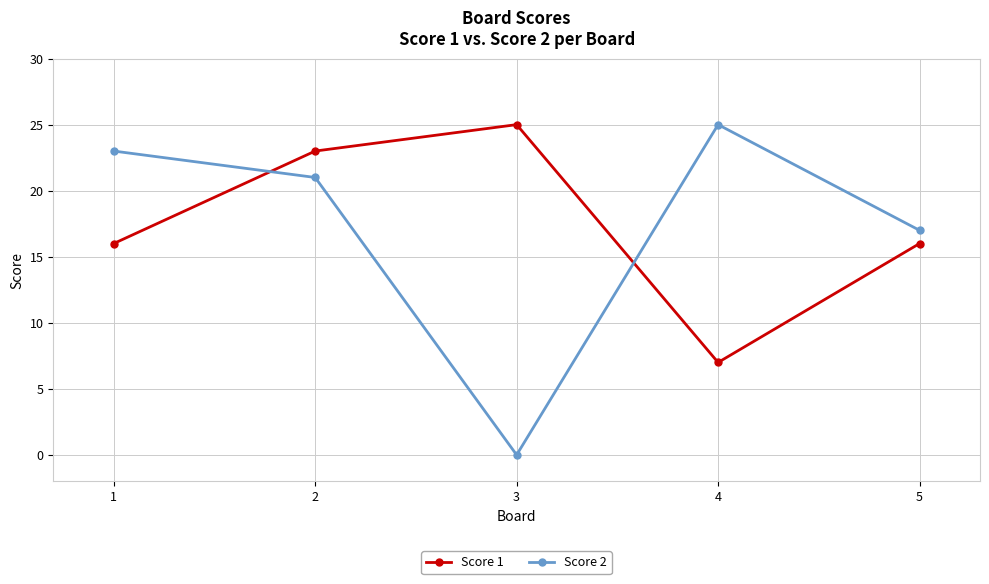

At which category does the chart reach its minimum across all series?

3